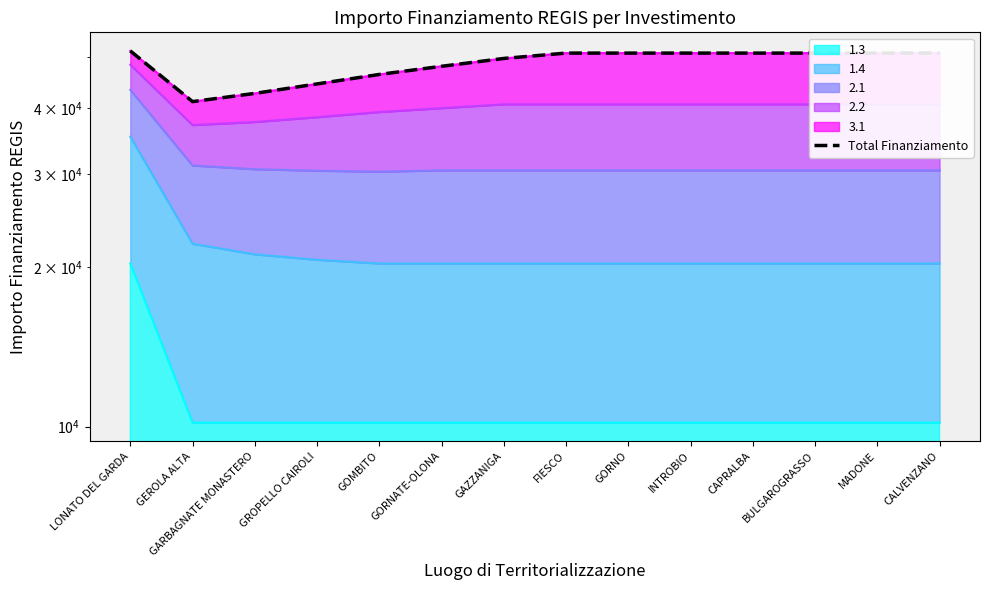

Where is the first local minimum?

GEROLA ALTA